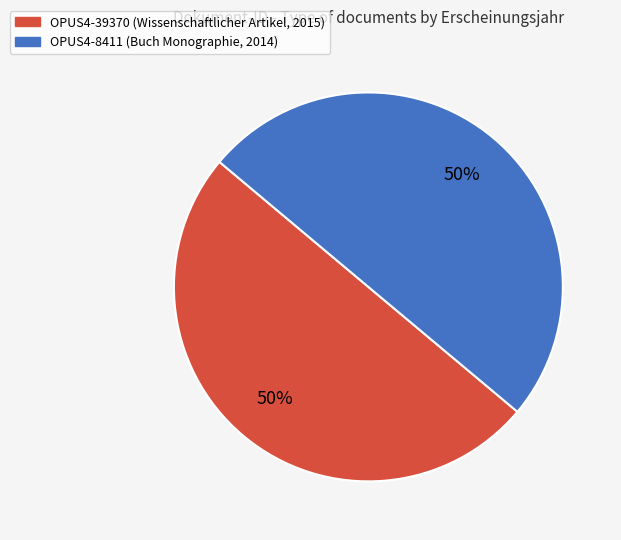

Approximately how many times larger is the value at OPUS4-8411 compared to OPUS4-39370?

1.0